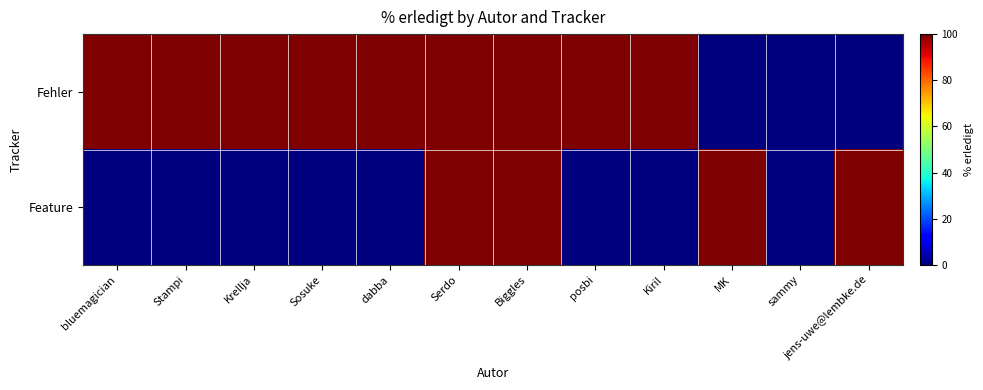

Between Krellja and Biggles, which series saw the biggest shift?

Feature